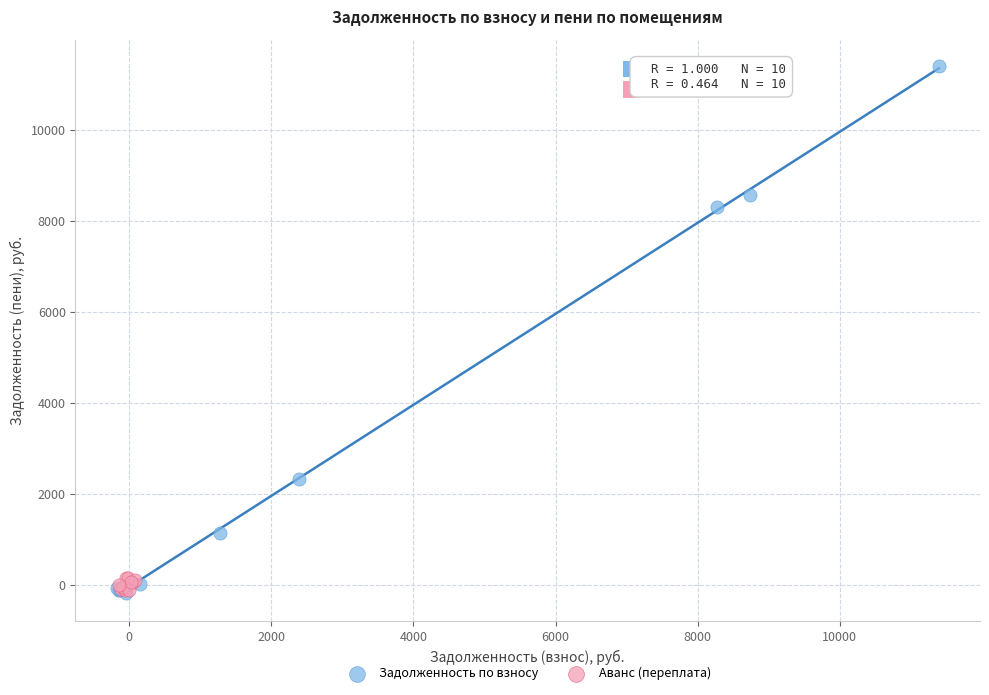

Which series has the largest Y range (max minus min)?

Задолженность по взносу